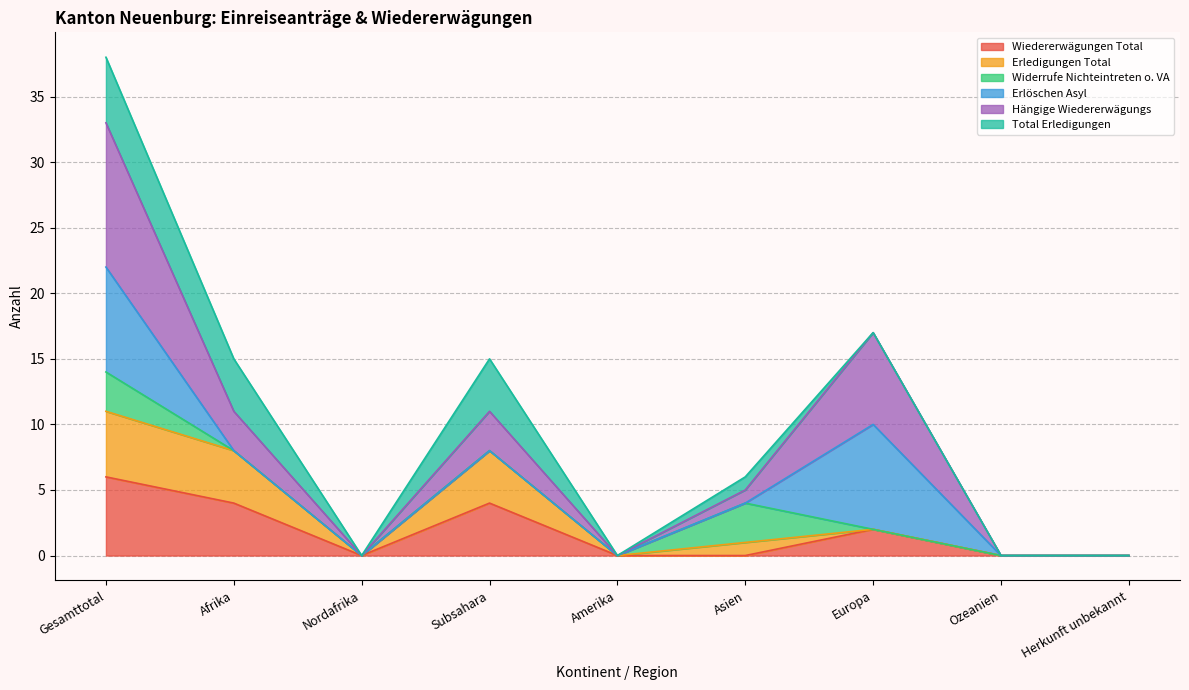

How many interior local peaks does the Hängige Wiedererwägungs series have?

2